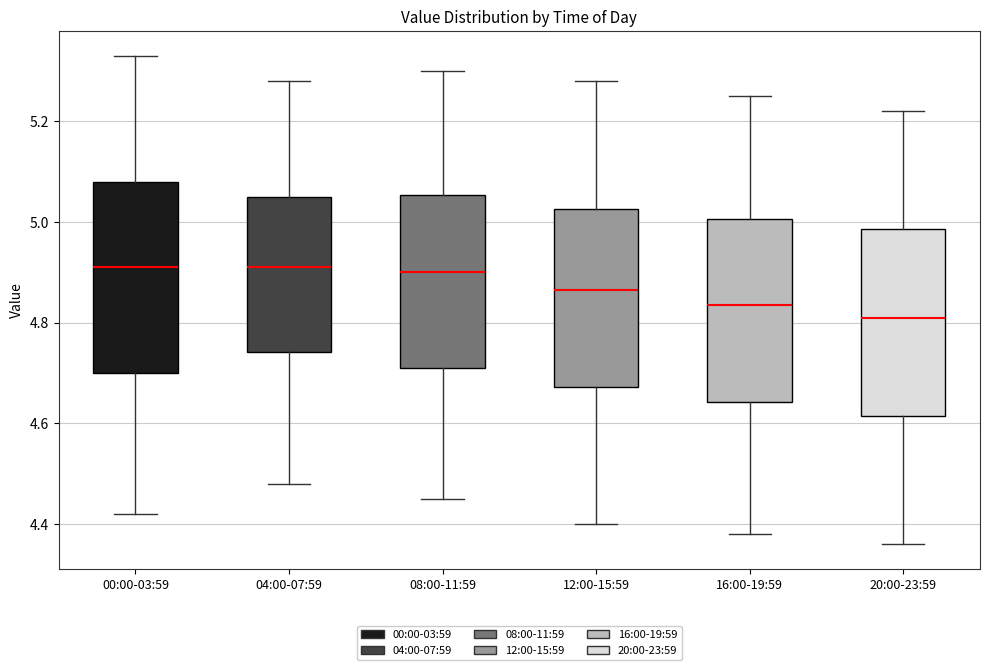

Reading left to right, transcribe this box plot: for each box, give where its median line is, the range the box spans, and where its two whiskers end, as read against the y-axis. The values are not printed on the chart, so give them approximately, as read against the axis.

00:00-03:59: median 4.92, box 4.70 to 5.08, whiskers 4.42 to 5.34
04:00-07:59: median 4.92, box 4.74 to 5.06, whiskers 4.48 to 5.28
08:00-11:59: median 4.90, box 4.72 to 5.06, whiskers 4.46 to 5.30
12:00-15:59: median 4.86, box 4.68 to 5.02, whiskers 4.40 to 5.28
16:00-19:59: median 4.84, box 4.64 to 5.00, whiskers 4.38 to 5.26
20:00-23:59: median 4.82, box 4.62 to 4.98, whiskers 4.36 to 5.22